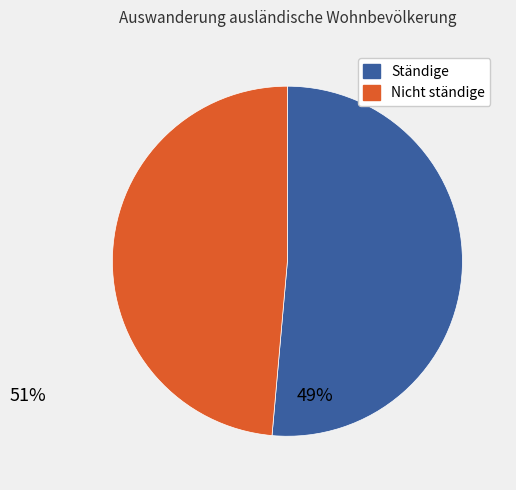

Count the number of slices in the pie.

2